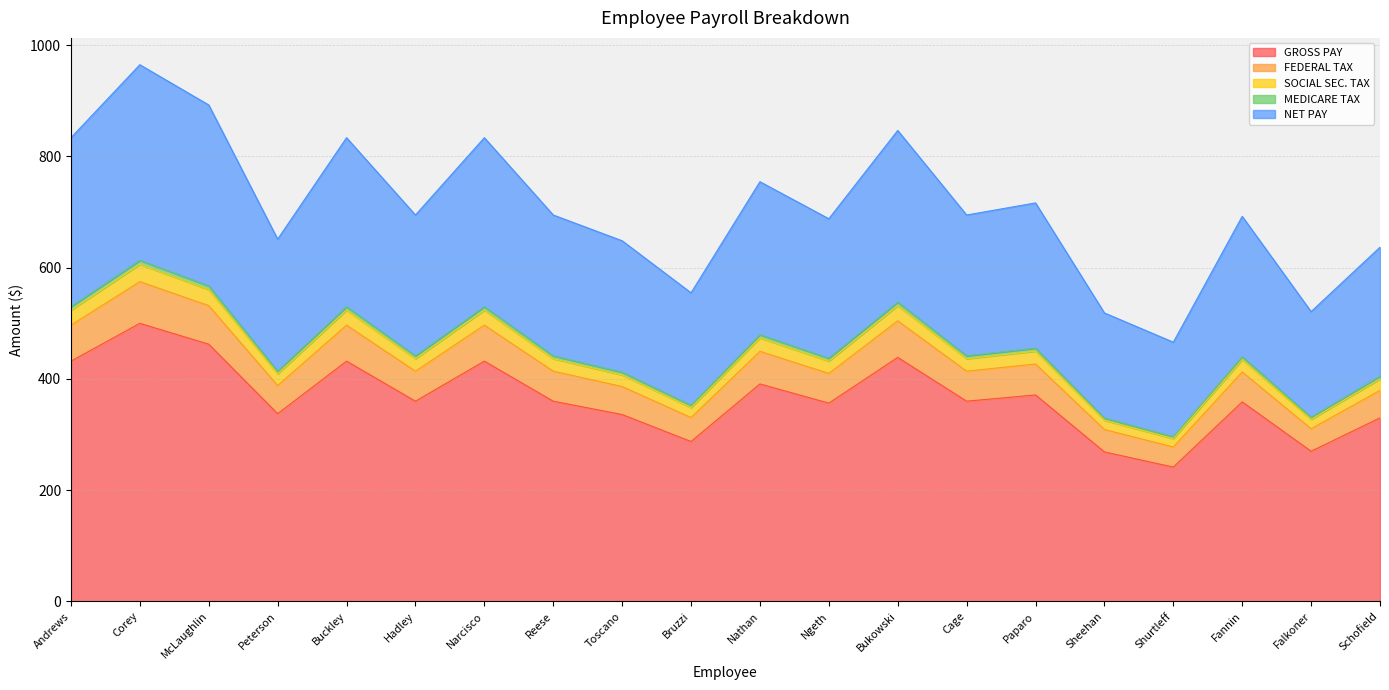

At which category is the sum across all series the highest?

Corey